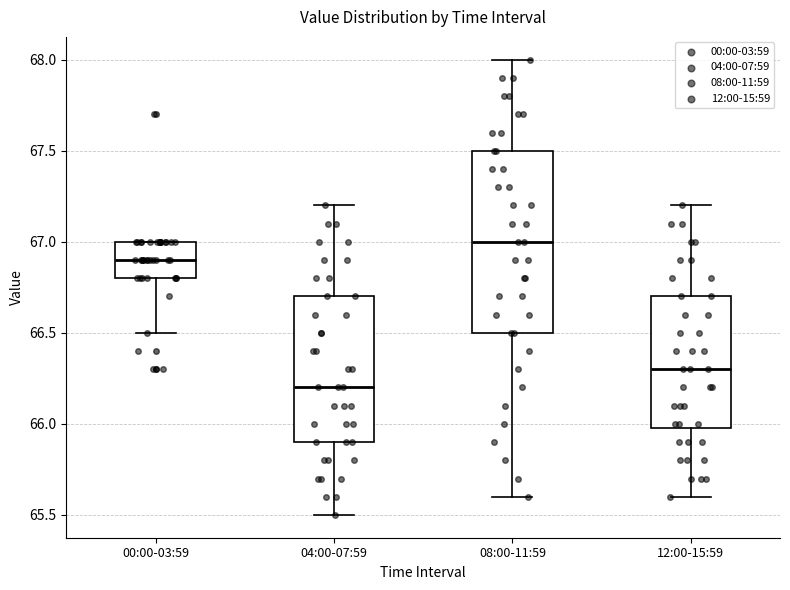

Reading left to right, read every box against the y-axis: the position of its median line, the range the box covers, and the ends of its whiskers. The values are not printed on the chart, so give them approximately, as read against the axis.

00:00-03:59: median 66.9, box 66.8 to 67.0, whiskers 66.5 to 67.0
04:00-07:59: median 66.2, box 65.9 to 66.7, whiskers 65.5 to 67.2
08:00-11:59: median 67.0, box 66.5 to 67.5, whiskers 65.6 to 68.0
12:00-15:59: median 66.3, box 66.0 to 66.7, whiskers 65.6 to 67.2